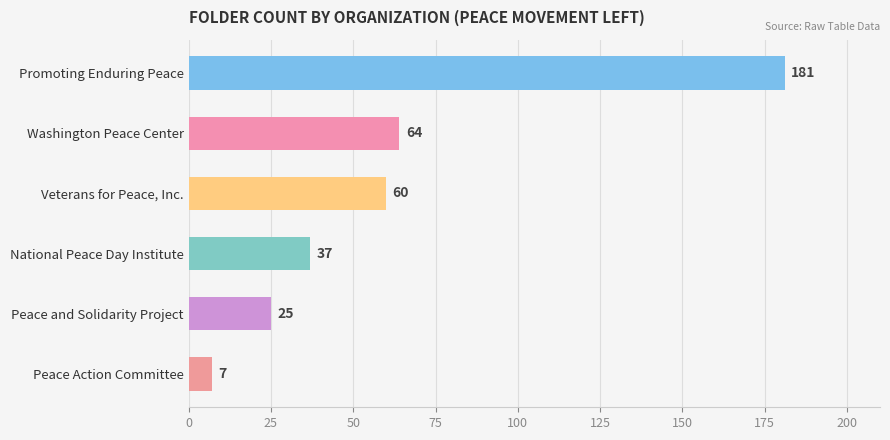

Is it true that the value at National Peace Day Institute is 59?

False